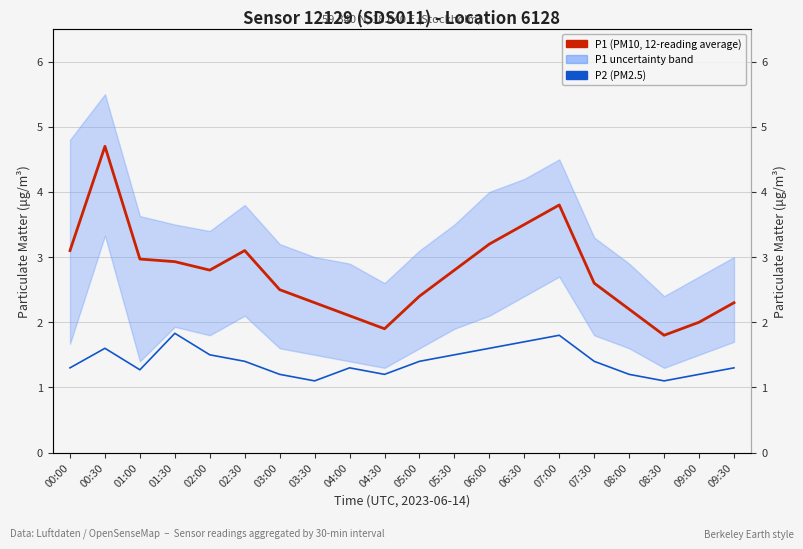

At which category does P2 (PM2.5) reach its first local valley?

01:00